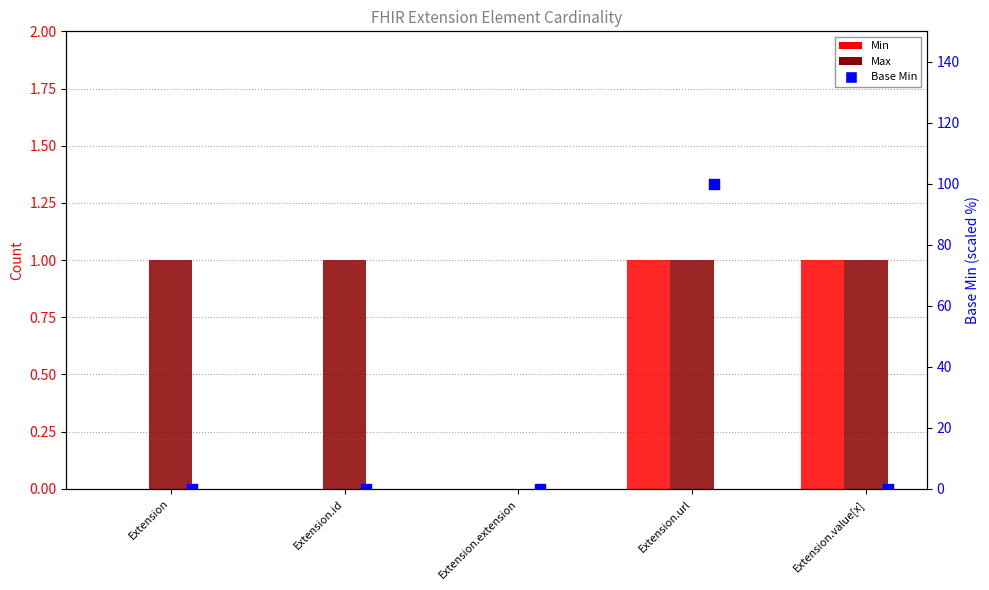

What are all the series names shown in the legend?

Min, Max, Base Min